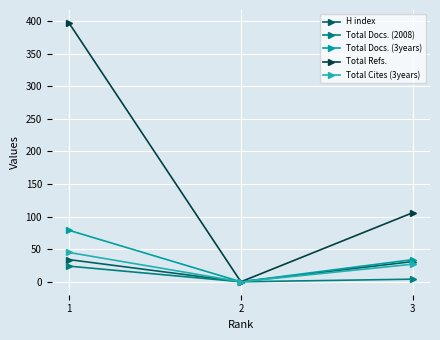

Reading left to right, list all the values displayed in this chart.

H index: 1=34	2=0	3=31
Total Docs. (2008): 1=24	2=0	3=4
Total Docs. (3years): 1=79	2=0	3=34
Total Refs.: 1=397	2=0	3=106
Total Cites (3years): 1=45	2=0	3=27